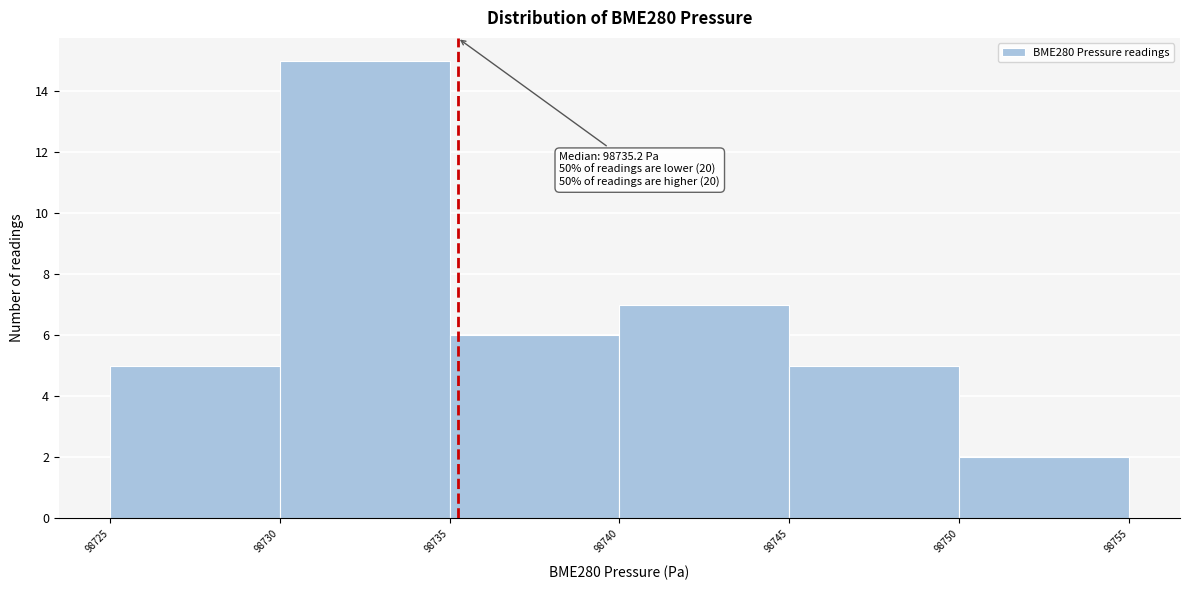

Over which range of the x-axis is the bar tallest?

98730 to 98735